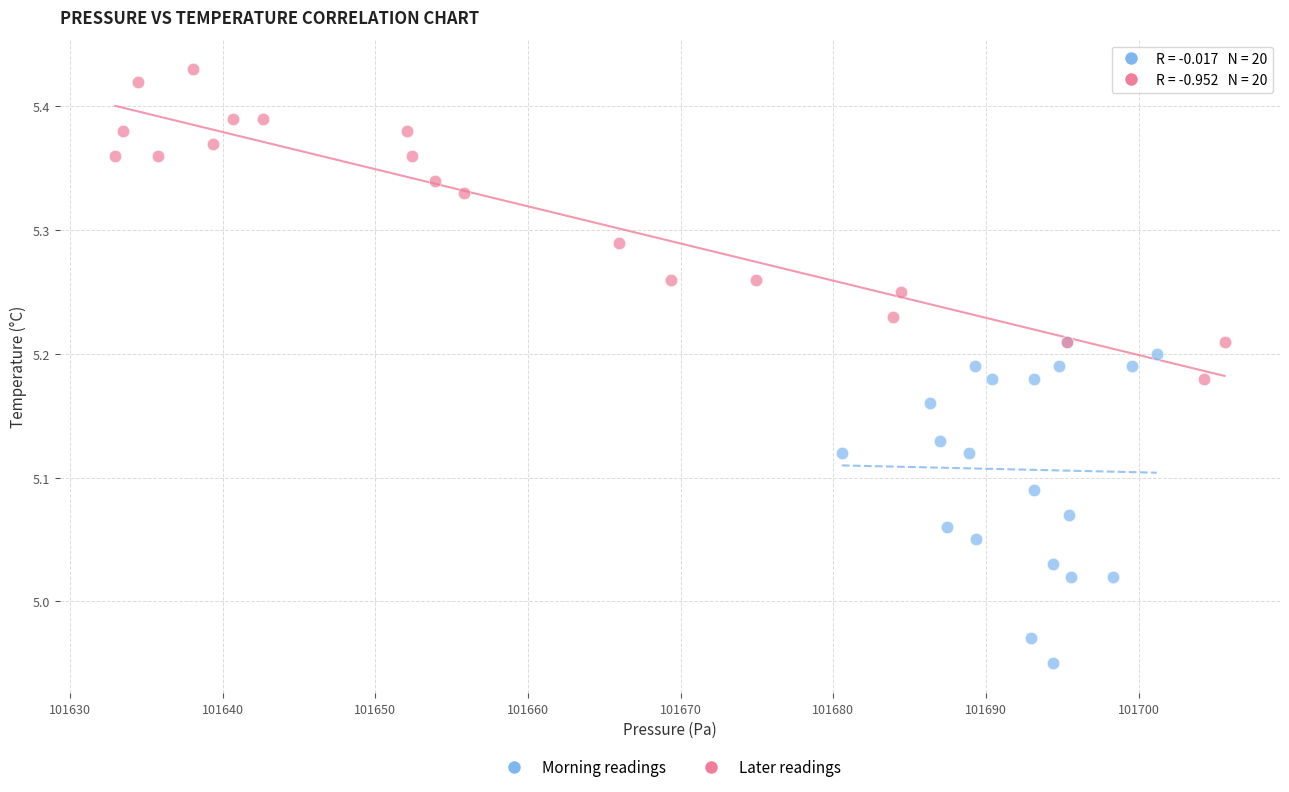

Which series contains the highest Y value?

Later readings